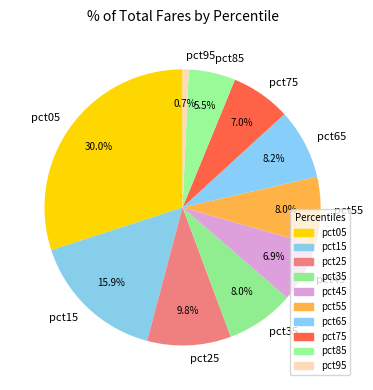

To the nearest percent, what portion does pct25 represent?

10%